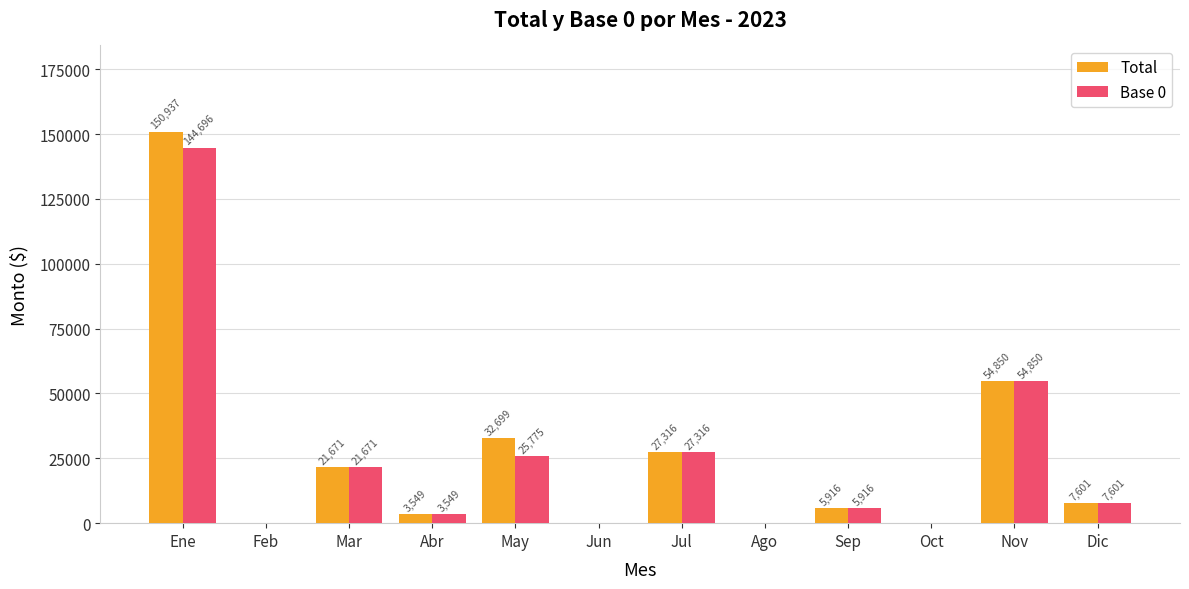

The value of Base 0 at May is 10371.5. True or false?

False